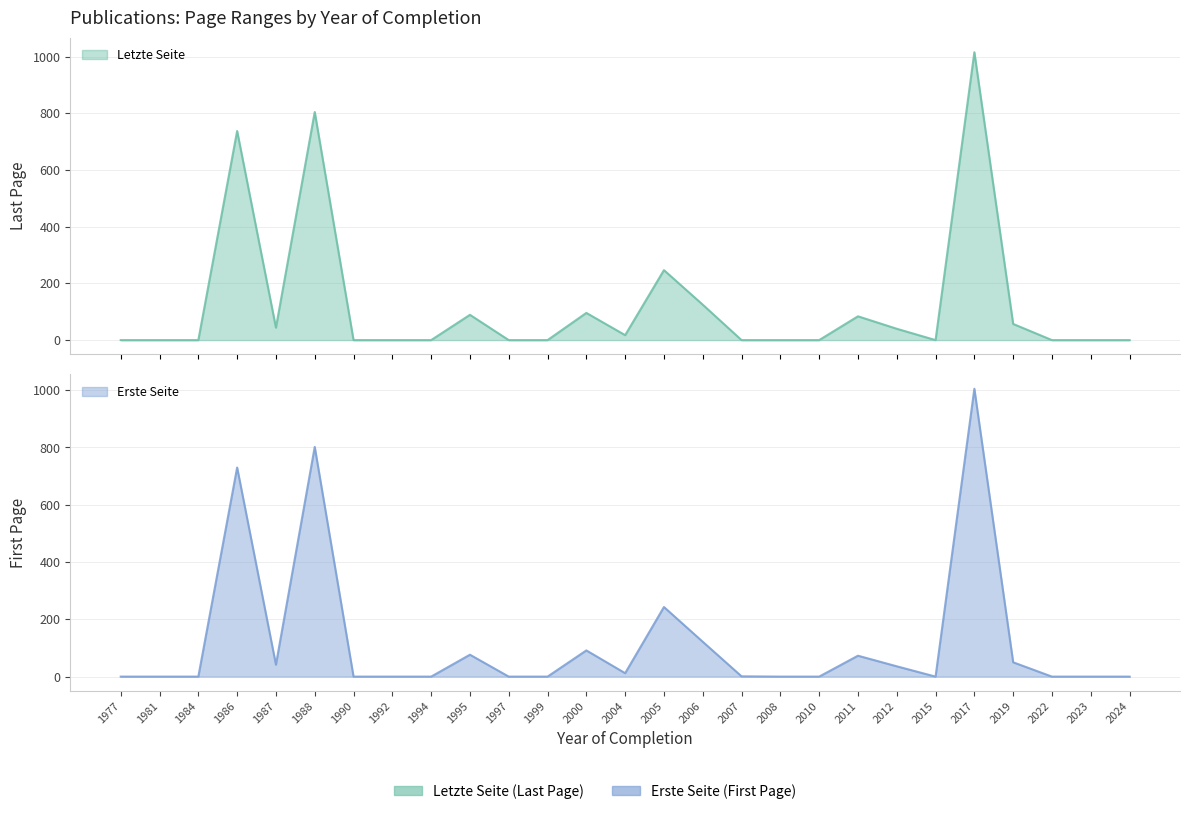

Is the value of Erste Seite at 2006 greater than the value of Letzte Seite at 2005?

No